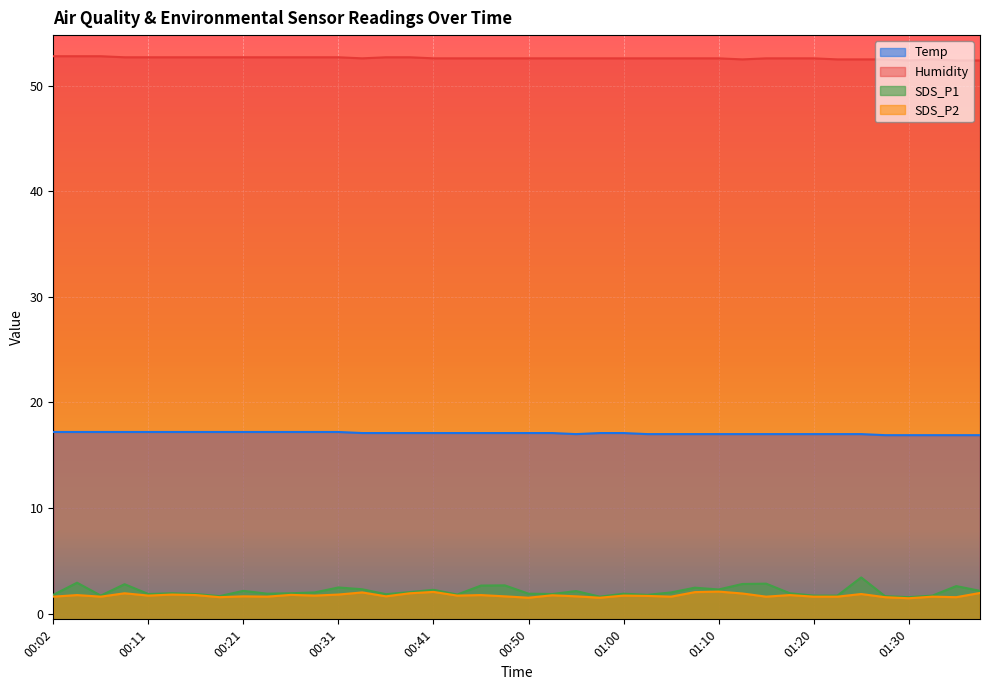

What are all the series names shown in the legend?

Temp, Humidity, SDS_P1, SDS_P2